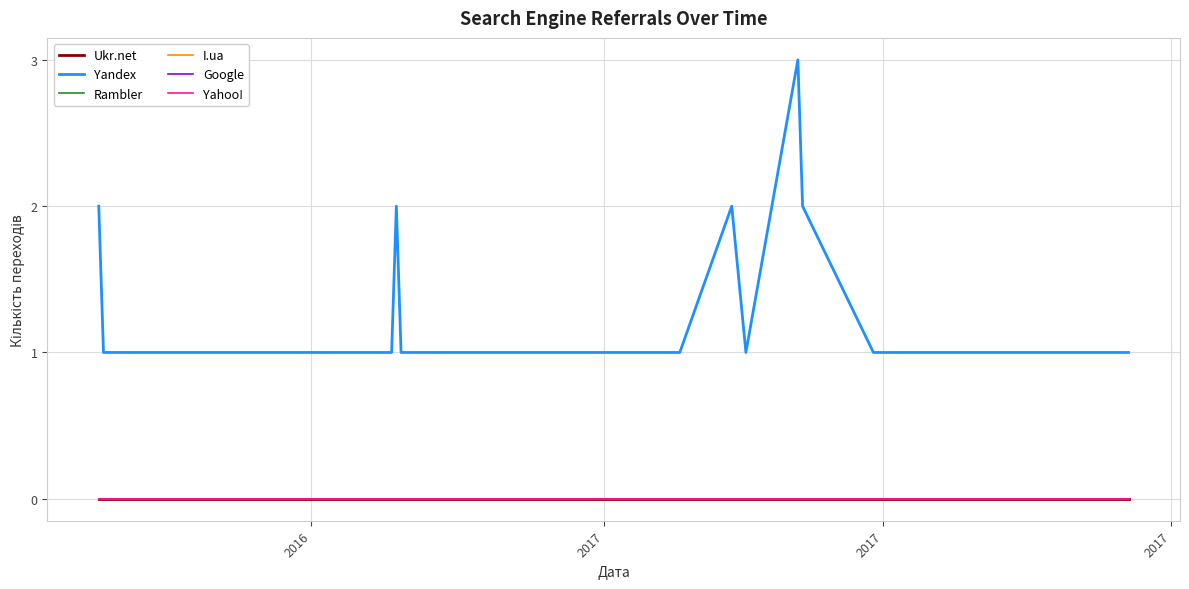

How many lines are shown in the chart?

6